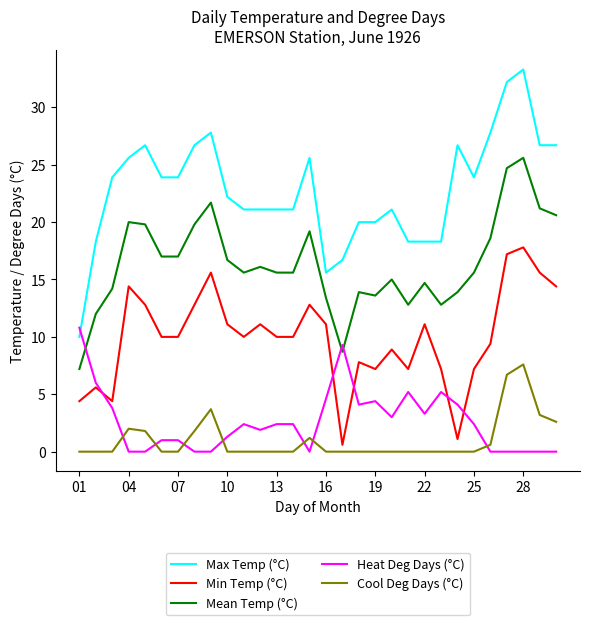

True or false: Mean Temp (°C) and Min Temp (°C) intersect in this chart.

False